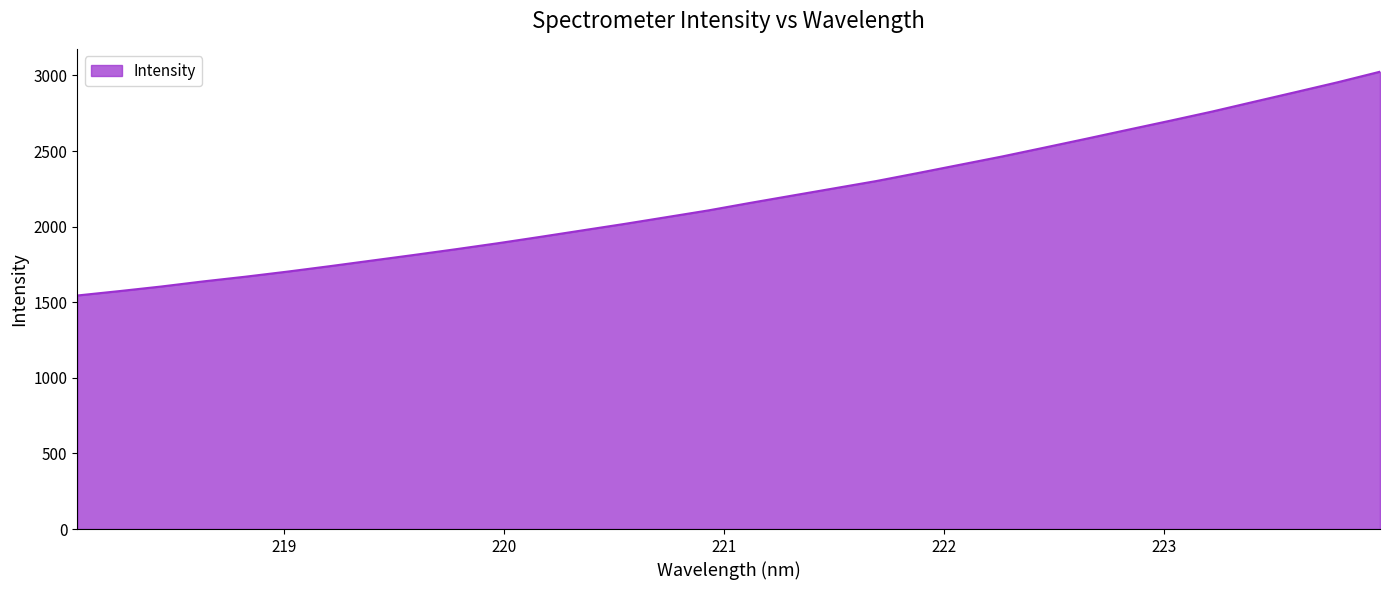

What is the difference between the maximum and minimum values?

1480.3